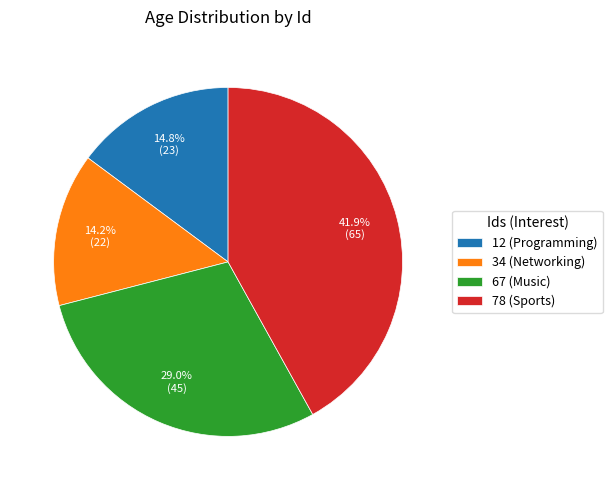

What portion of the pie excludes 34?

85.8%